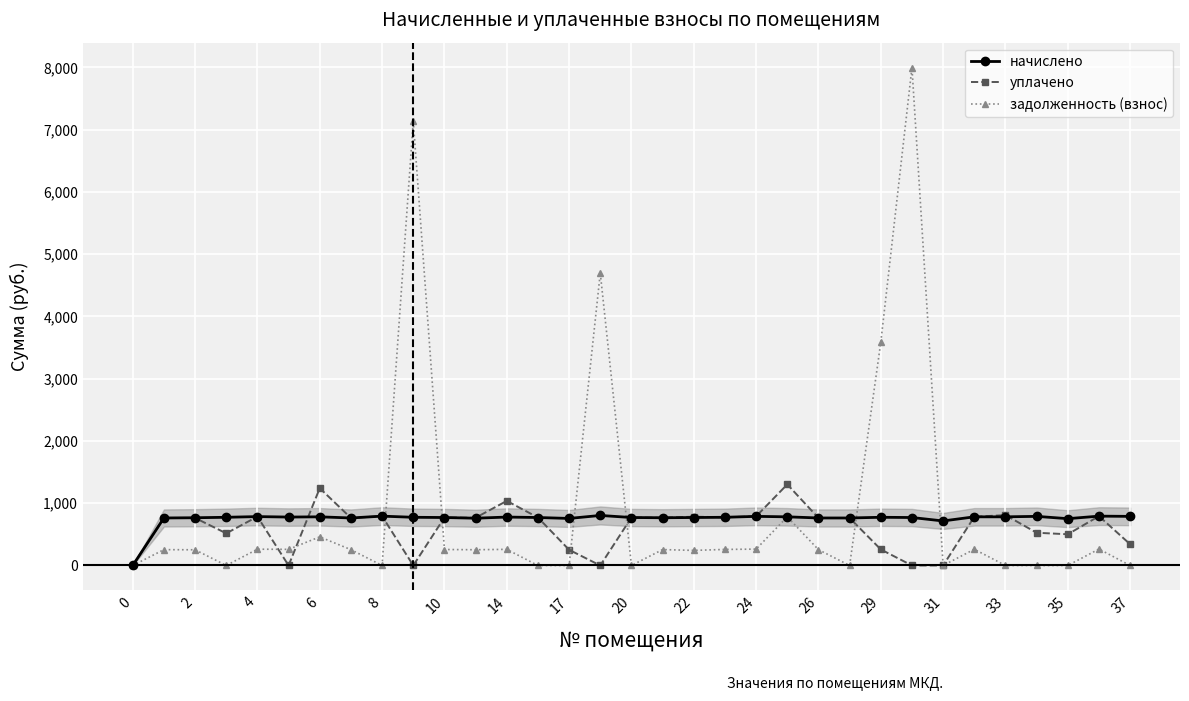

Which series has the largest range (max minus min)?

задолженность (взнос)